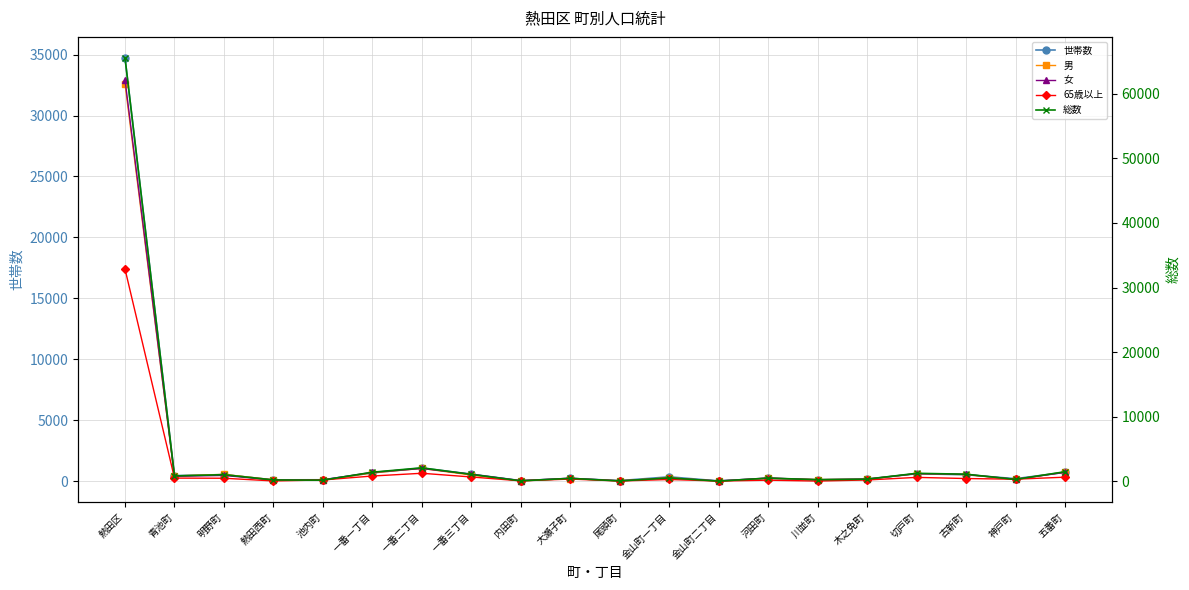

At which category does 総数 reach its first local peak?

明野町